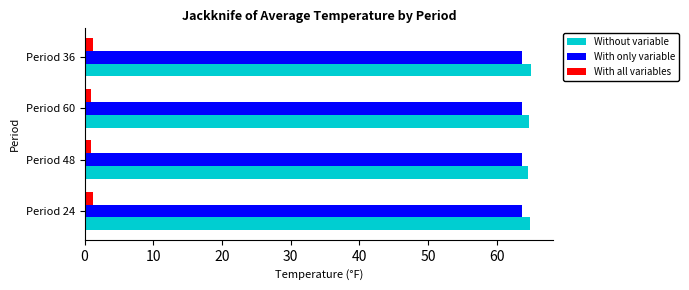

How many distinct data groups are displayed?

3